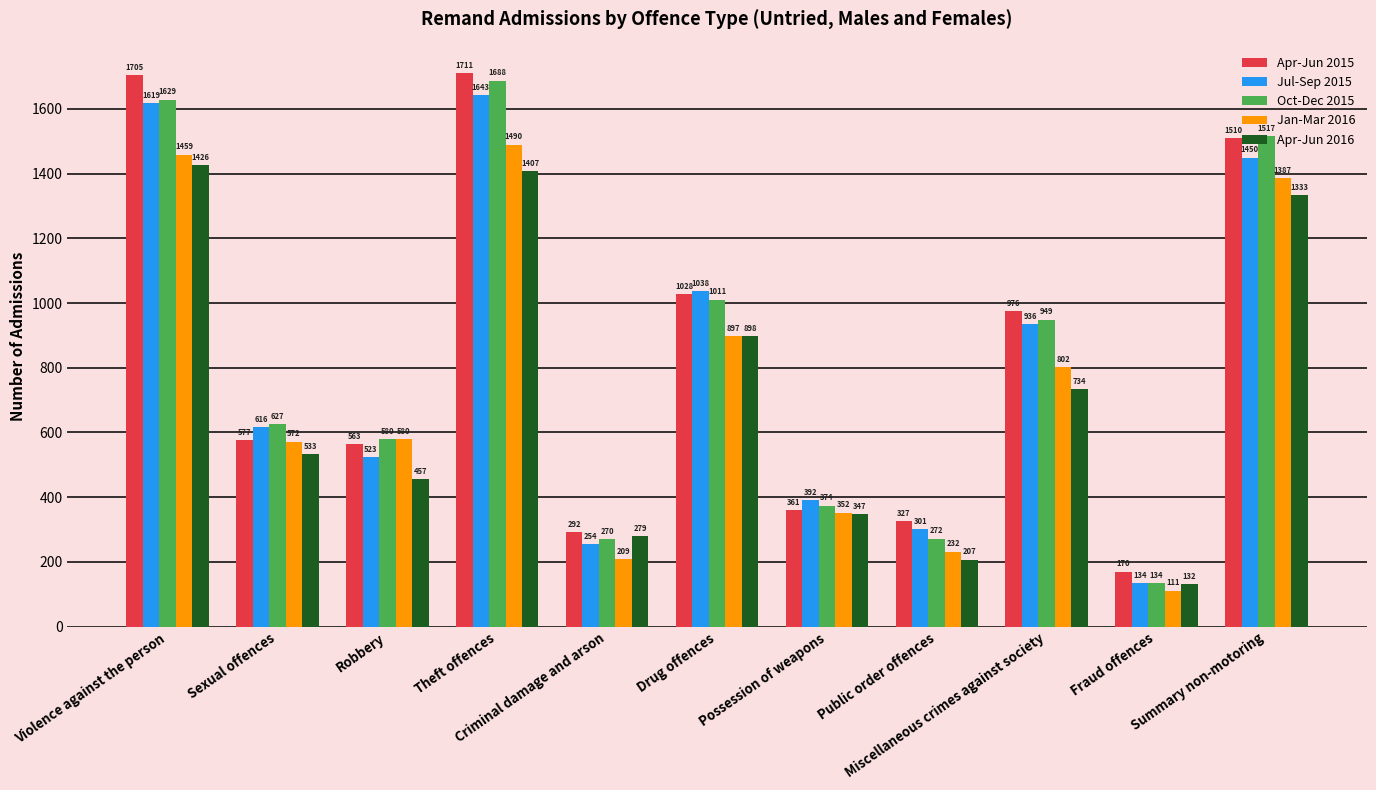

Reading left to right, transcribe all the data shown in this chart.

Apr-Jun 2015: 1705	577	563	1711	292	1028	361	327	976	170	1510
Jul-Sep 2015: 1619	616	523	1643	254	1038	392	301	936	134	1450
Oct-Dec 2015: 1629	627	580	1688	270	1011	374	272	949	134	1517
Jan-Mar 2016: 1459	572	580	1490	209	897	352	232	802	111	1387
Apr-Jun 2016: 1426	533	457	1407	279	898	347	207	734	132	1333